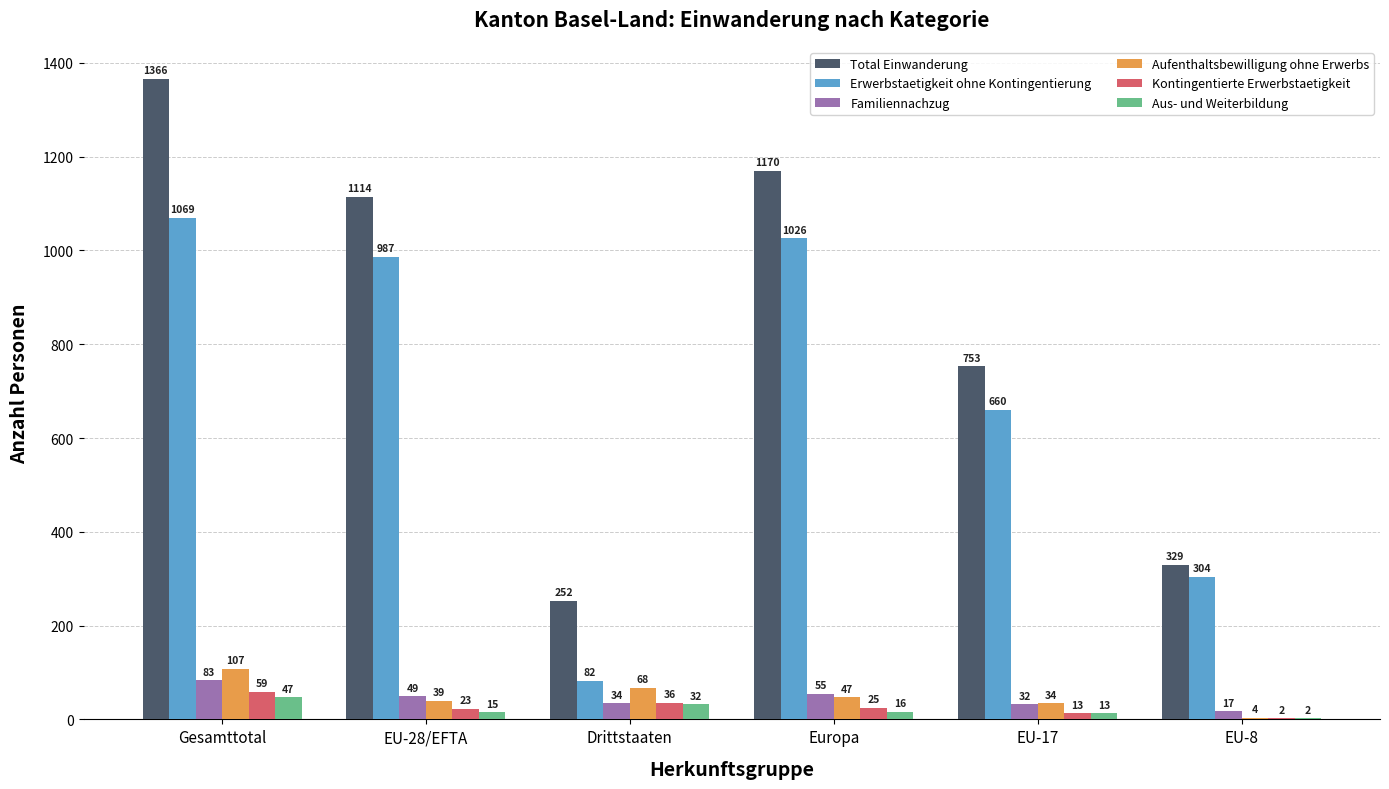

How many categories are shown in the chart?

6